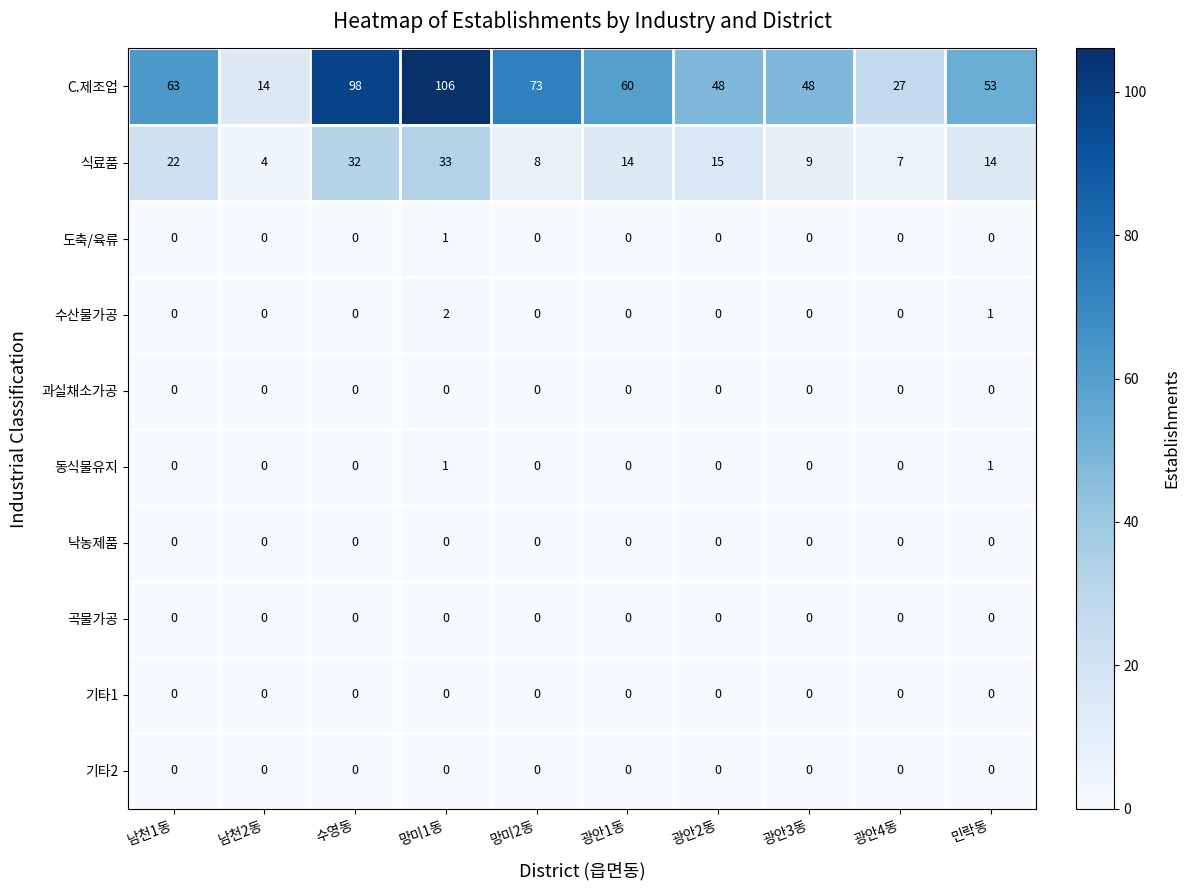

What is the difference between the C.제조업 values at 광안1동 and 망미2동?

13